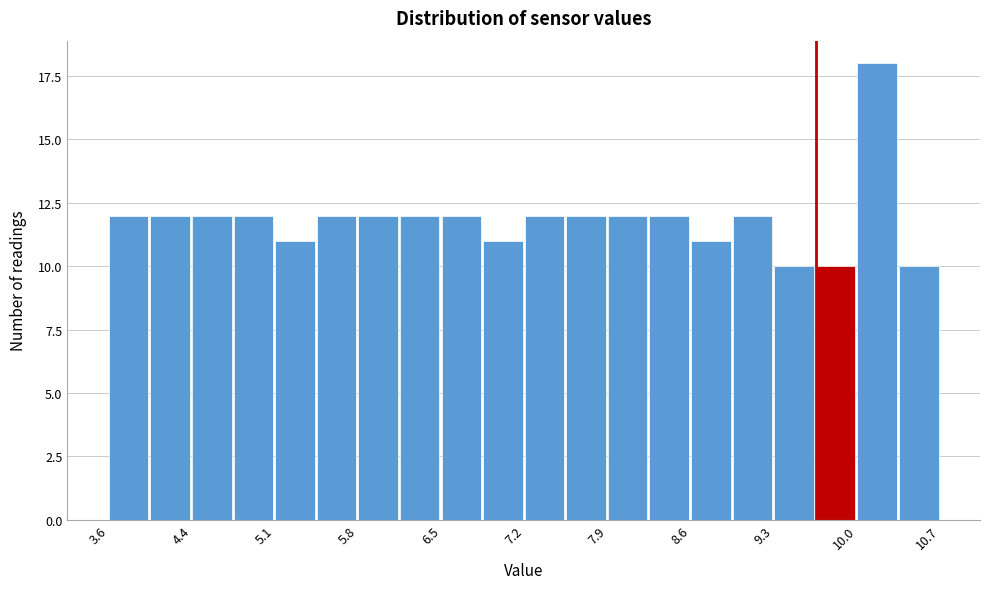

Read against the x-axis, roughly where is the centre of the tallest bar?

10.2